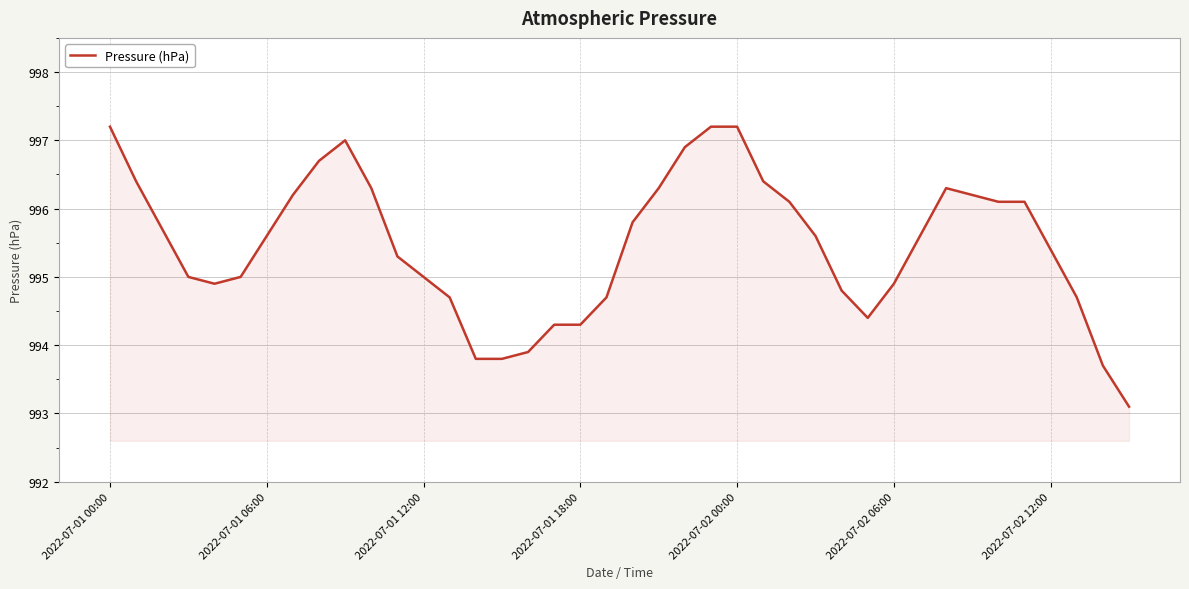

What is the greatest value displayed?

997.2